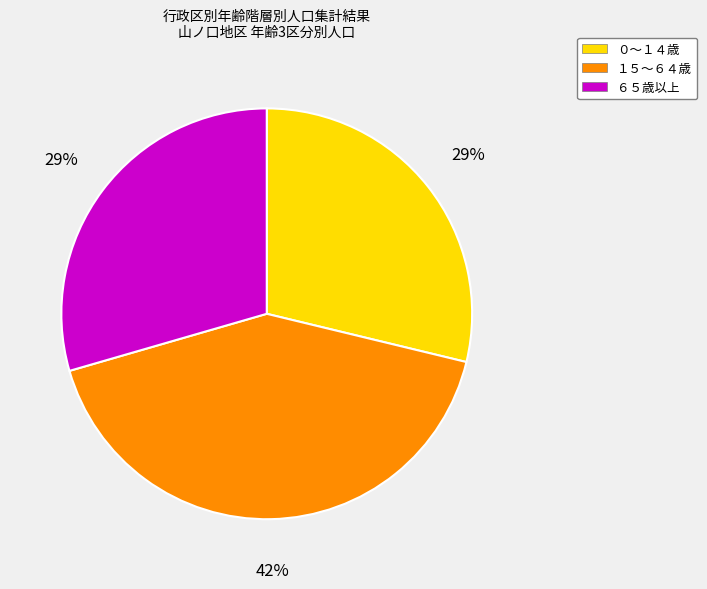

Do ０～１４歳 and １５～６４歳 together represent more than half of the pie?

Yes